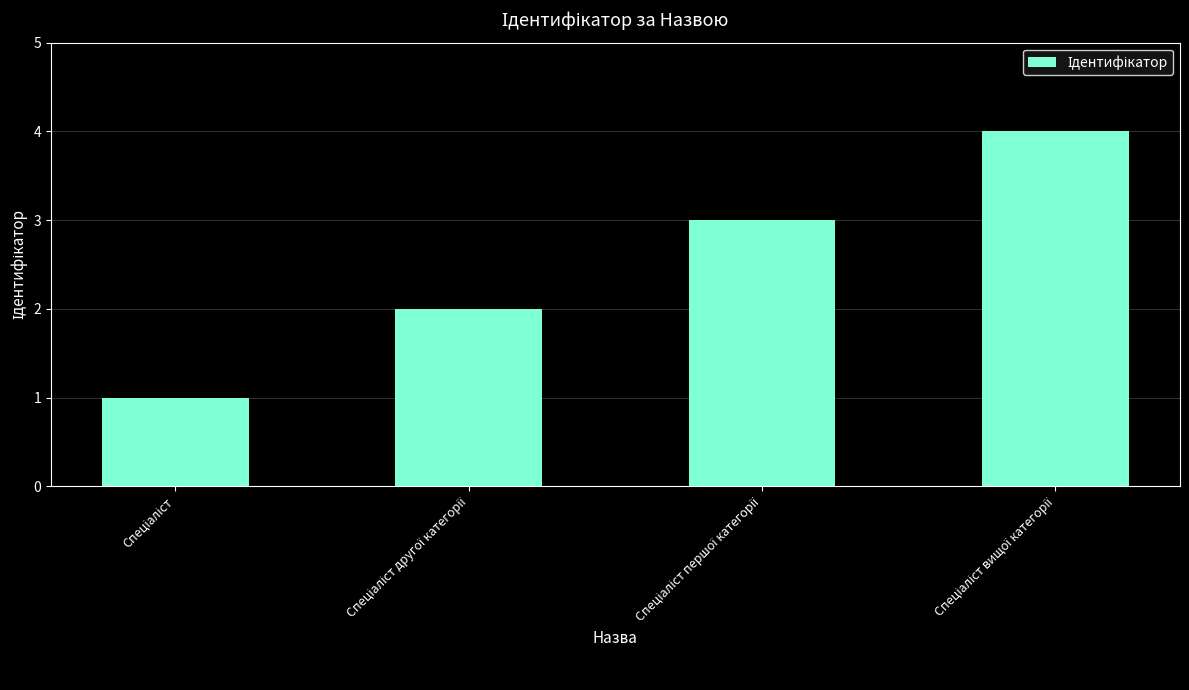

What is the value of the 1st bar from the left?

1